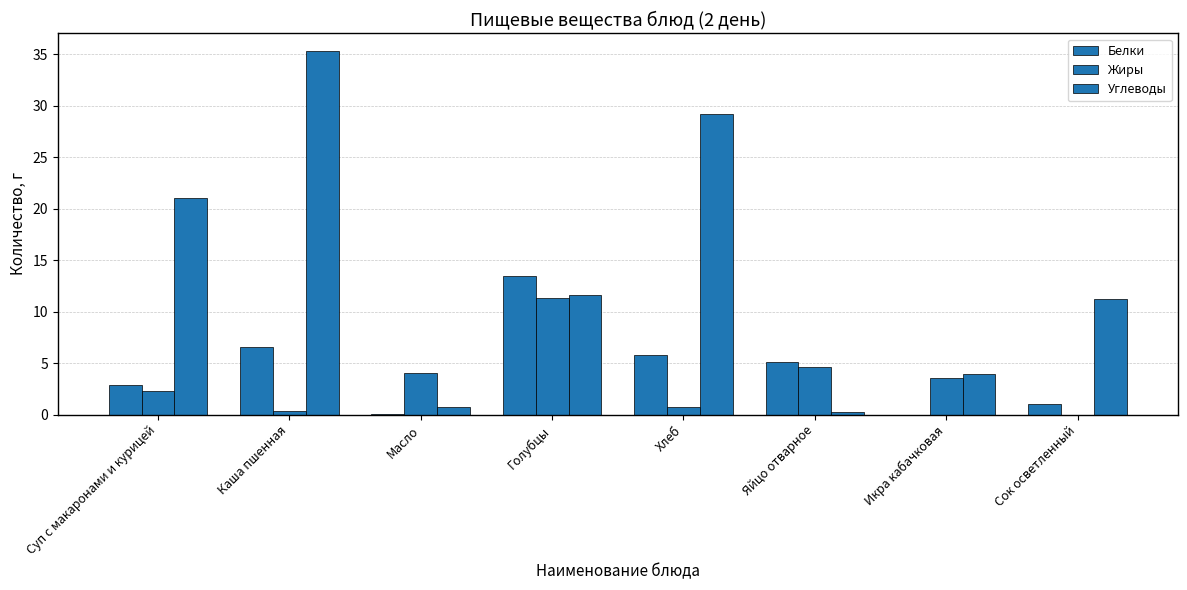

Are the bars grouped side by side (vs. stacked)?

Yes